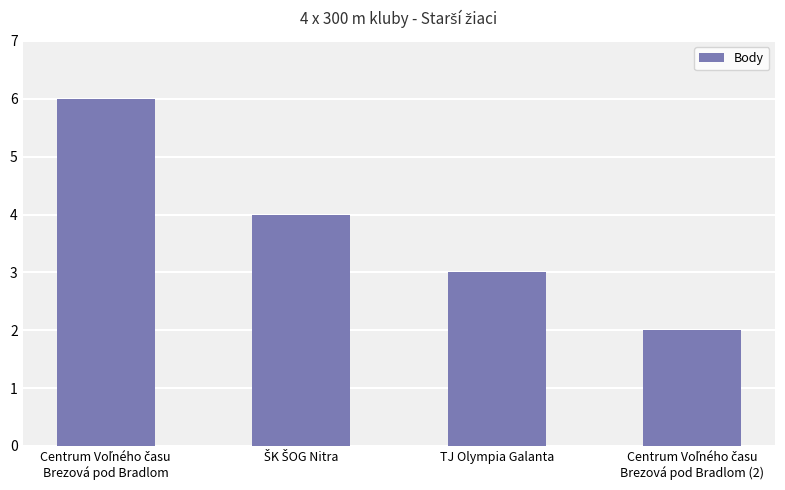

How many categories are shown in the chart?

4